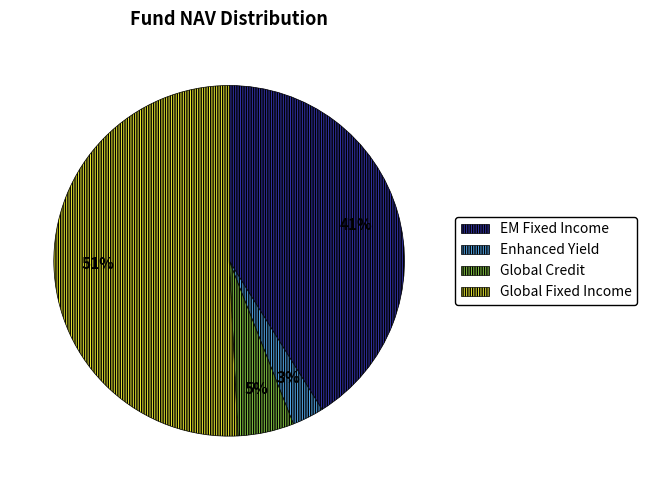

To the nearest percent, what is the difference between the largest and smallest slice percentages?

48%